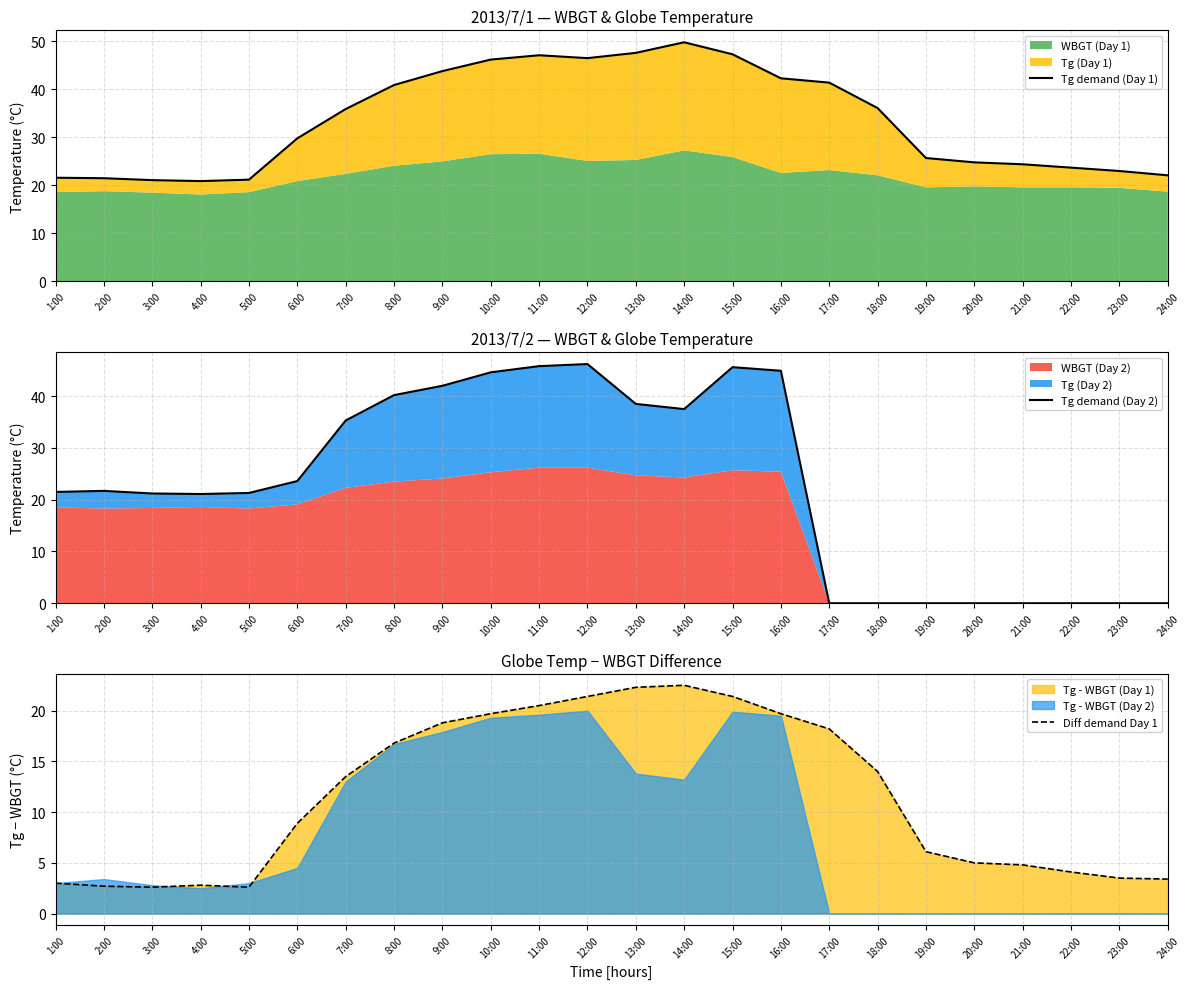

At which label is Tg demand (Day 2) closest to 23?

6:00